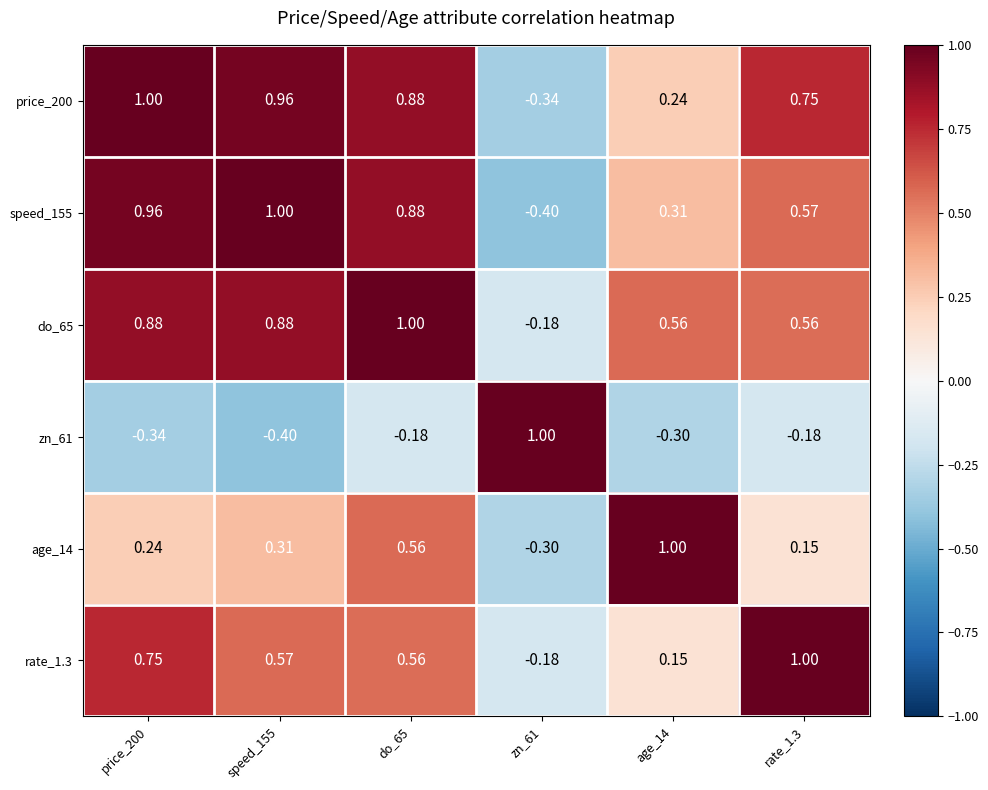

Is the value of speed_155 at do_65 greater than the value of zn_61 at price_200?

Yes